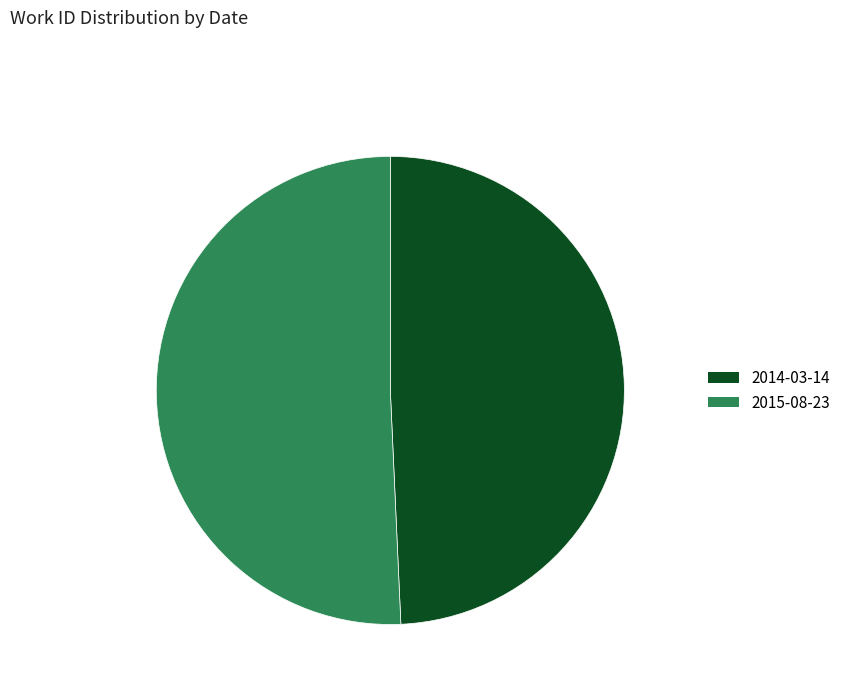

What is the ratio of the value at 2014-03-14 to the value at 2015-08-23?

1.0